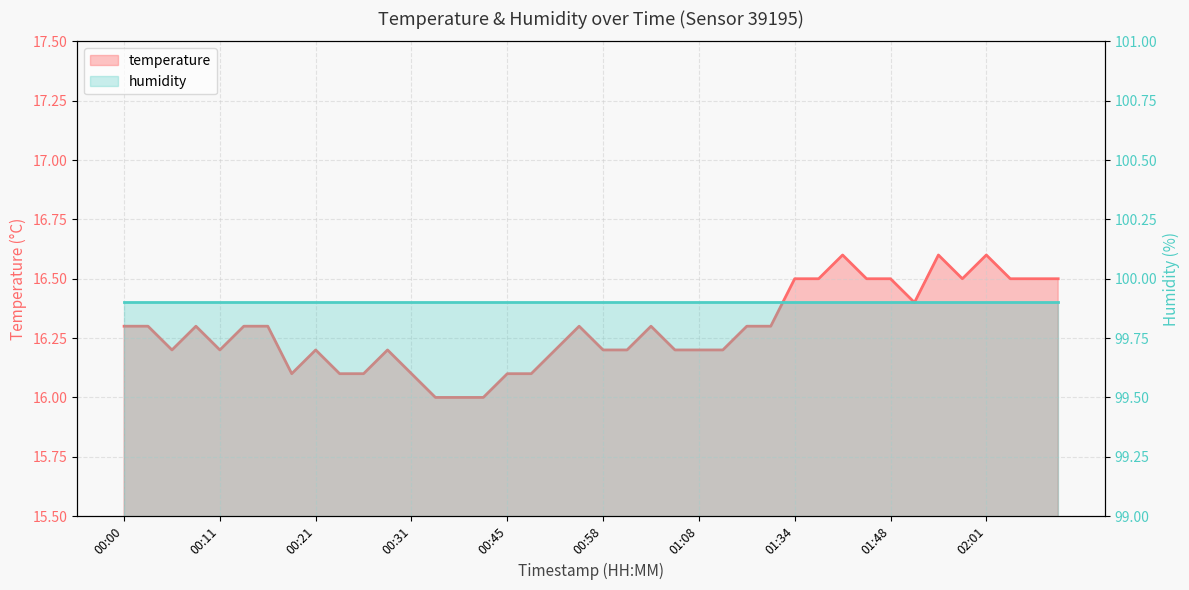

Which has a higher value, 01:34 or 02:07?

01:34